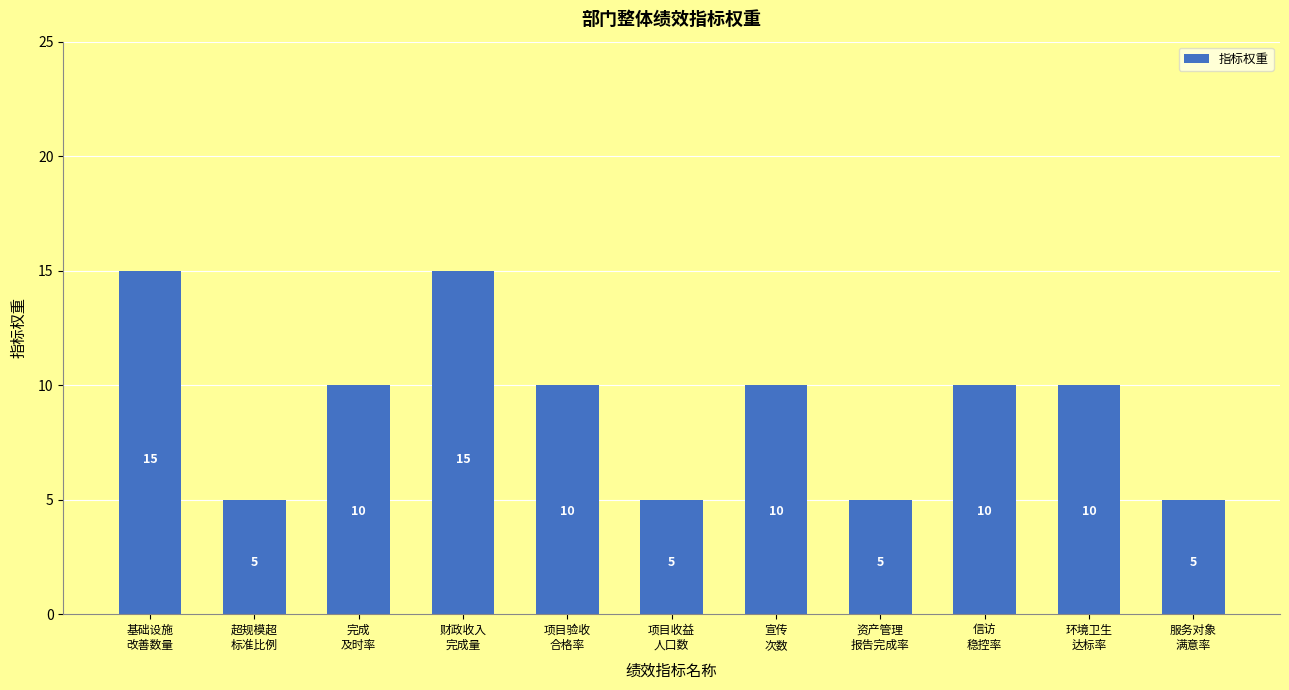

How many bars are there in total?

11